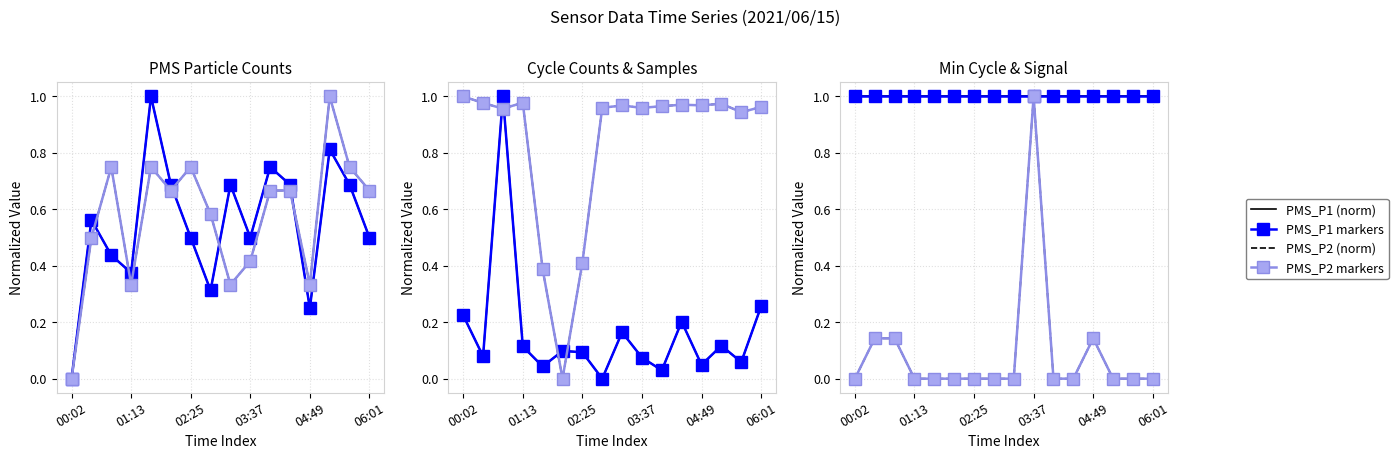

The Max_cycle series shows 0.3 at 03:13. True or false?

False